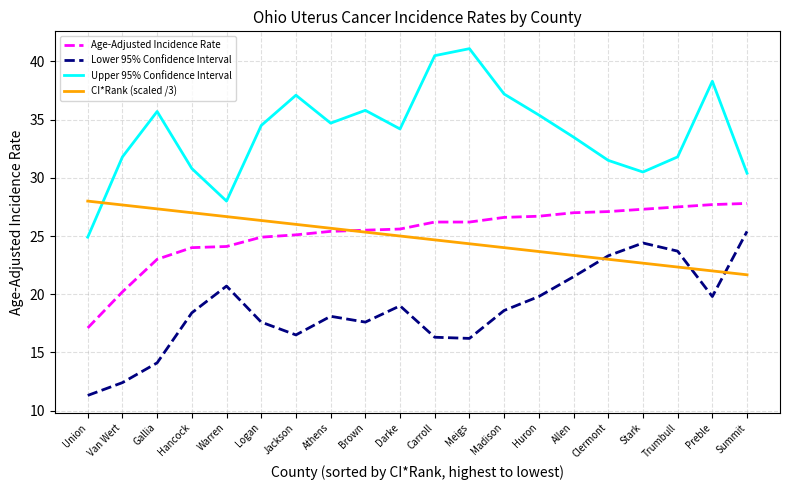

Rank the series at Union from lowest to highest value.

Lower 95% Confidence Interval, Age-Adjusted Incidence Rate, Upper 95% Confidence Interval, CI*Rank (scaled /3)